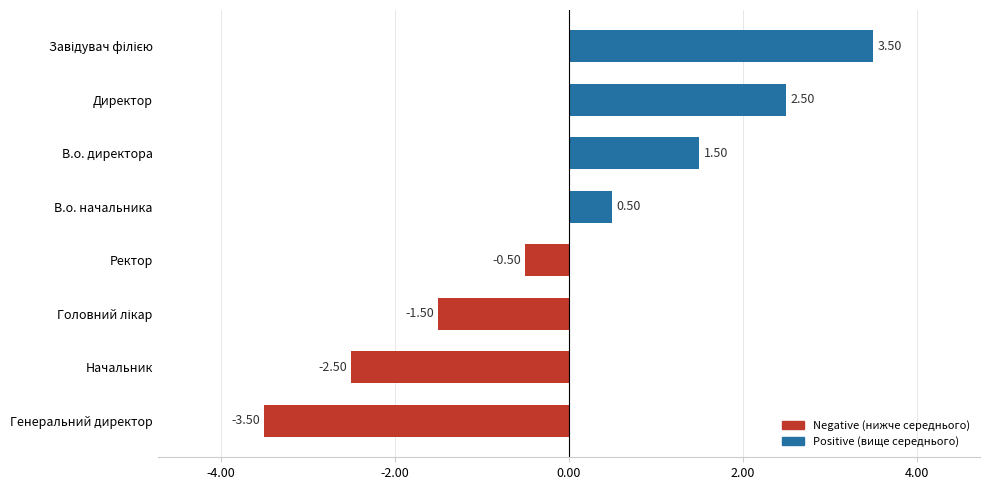

At which category does the chart reach its minimum across all series?

Генеральний директор